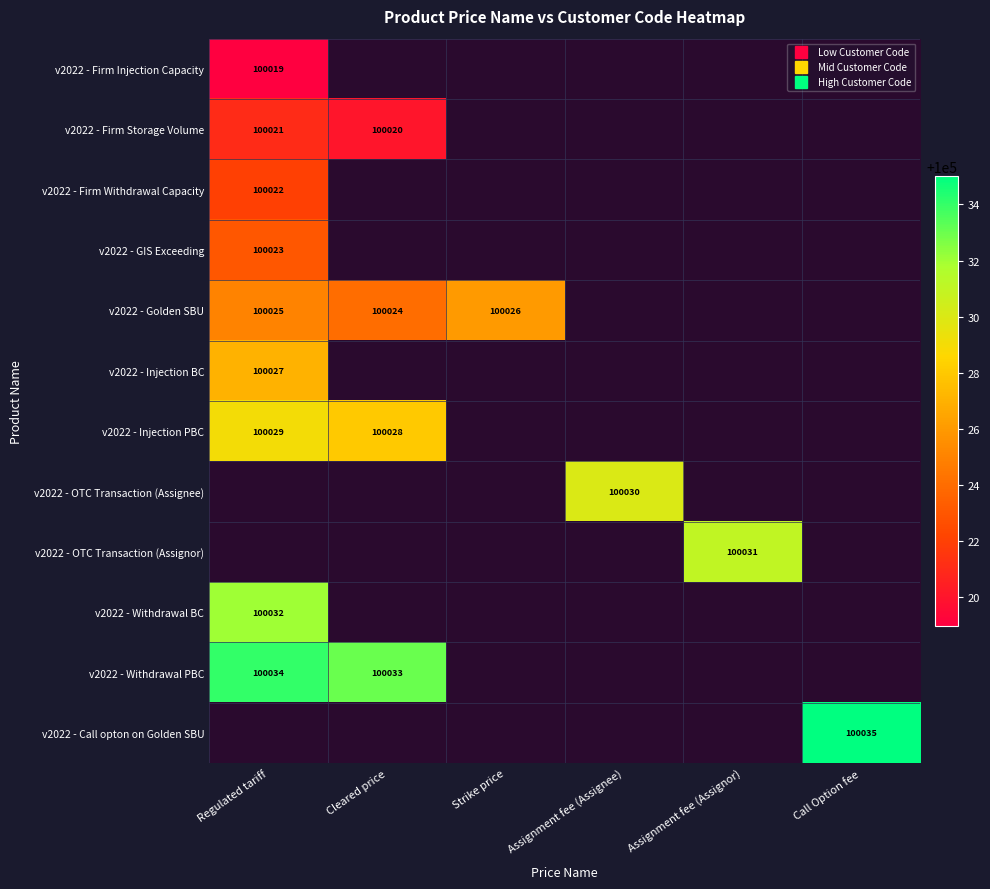

Between Strike price and Call Option fee, which is larger?

Call Option fee